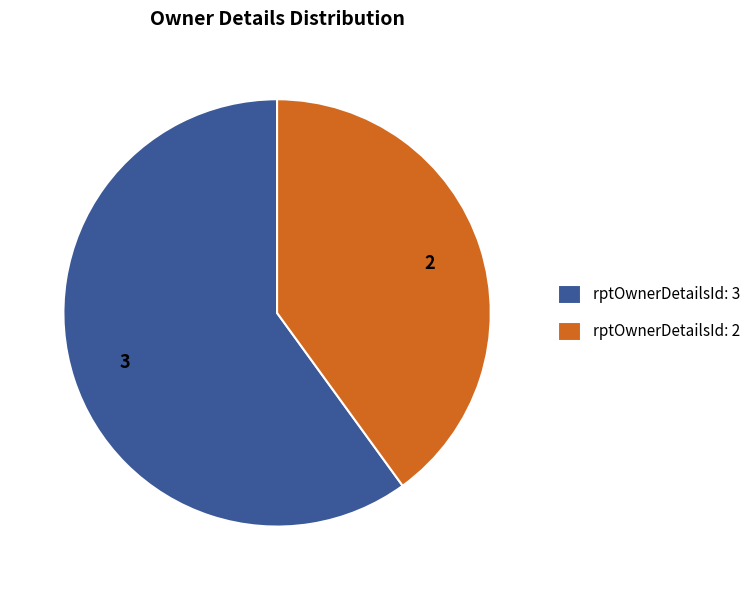

What is the ratio of the value at rptOwnerDetailsId: 2 to the value at rptOwnerDetailsId: 3?

0.7